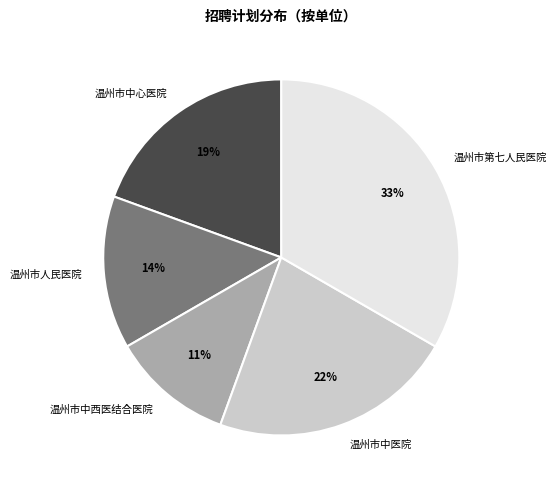

What is the smallest slice in the pie chart?

温州市中西医结合医院